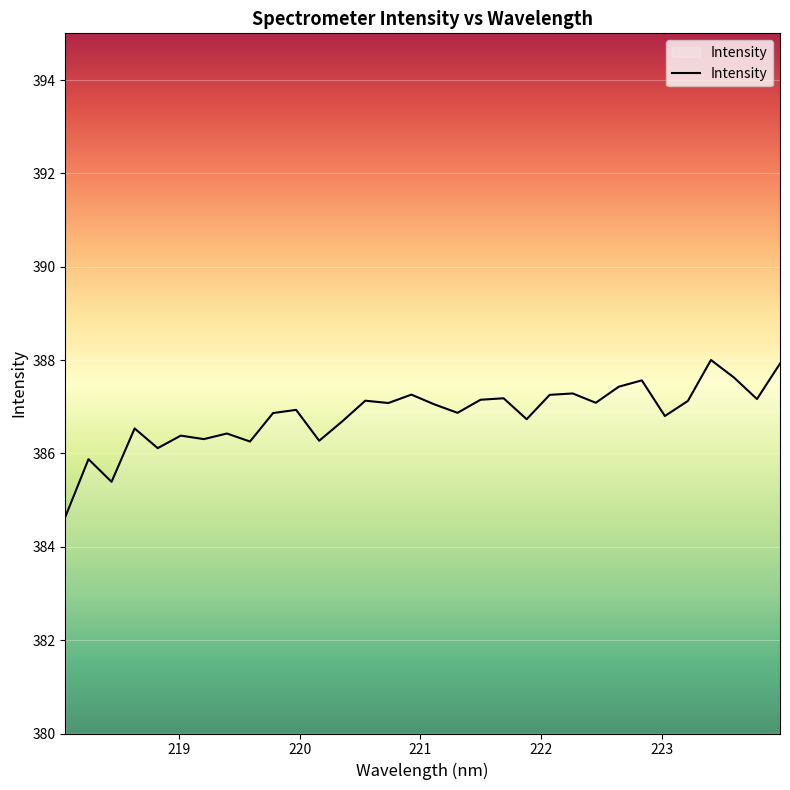

What is the maximum value shown in the chart?

388.0